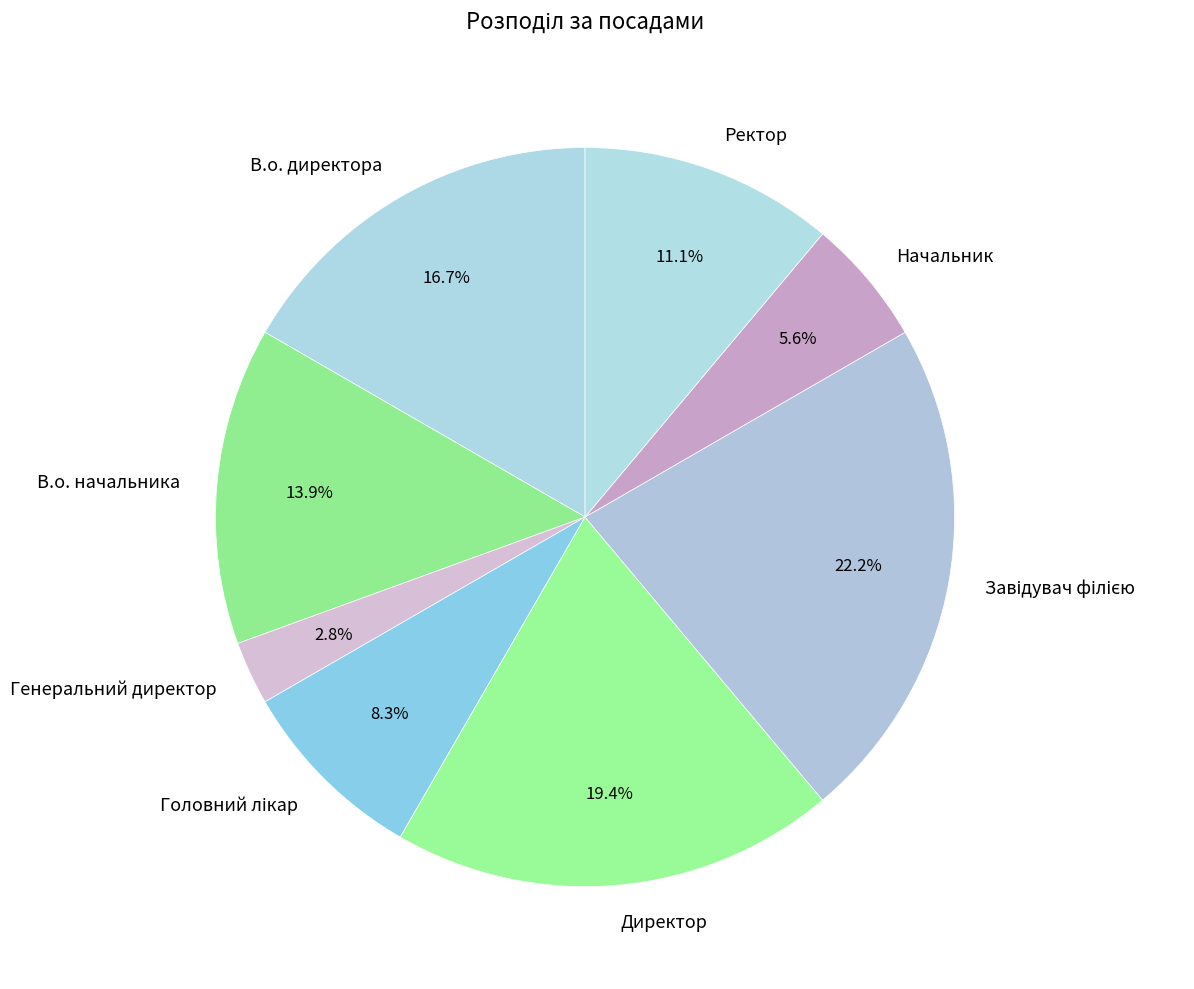

Is there a majority slice in this chart?

No